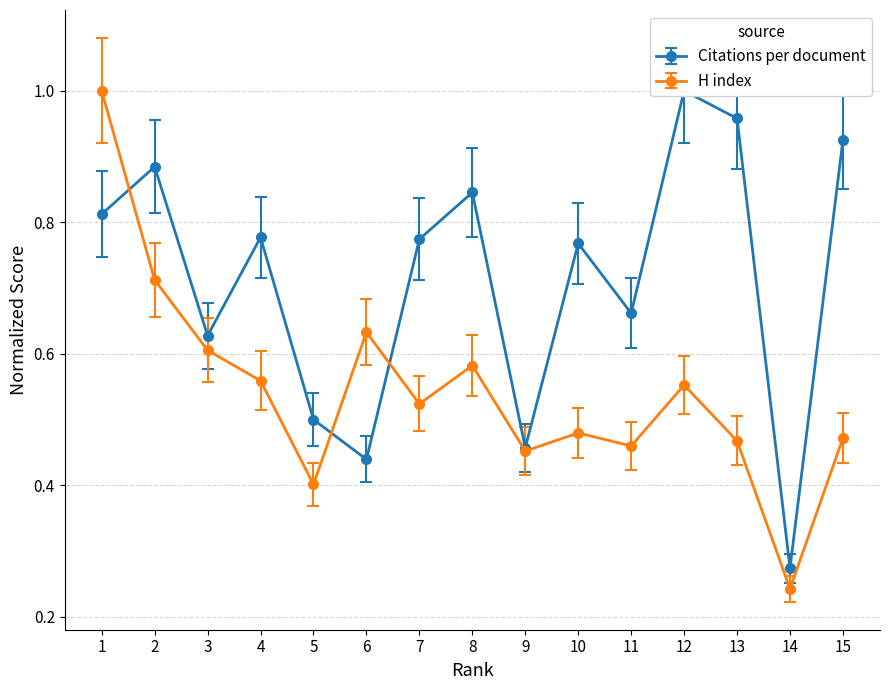

What is the sum of the Citations per document values at 8 and 2?

1.7